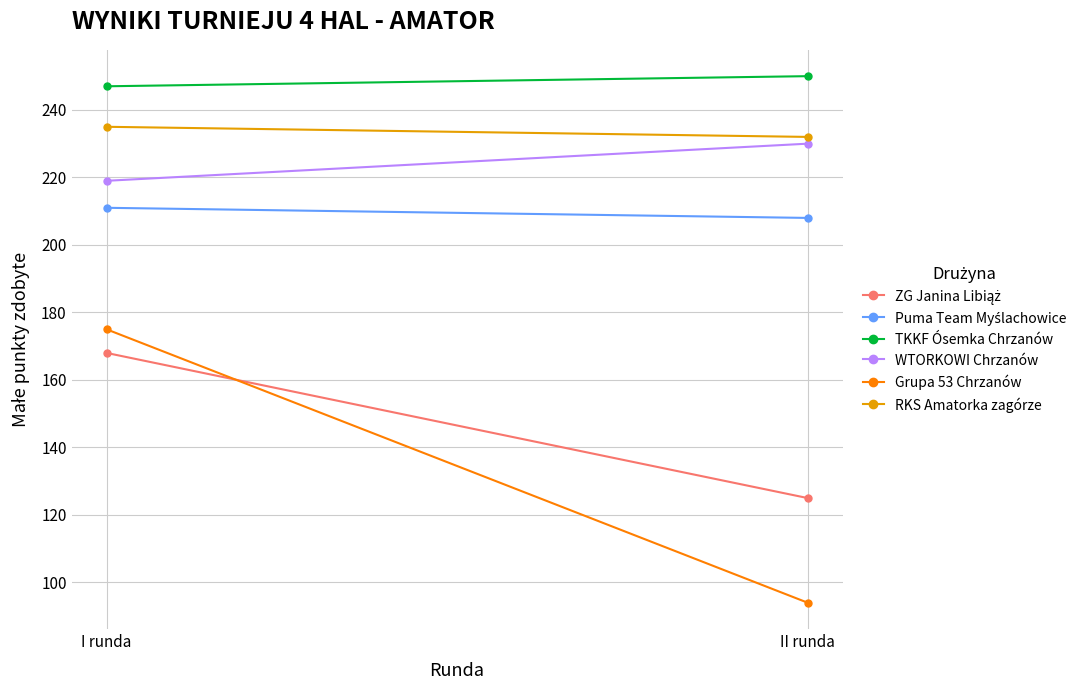

Reading left to right, list all the values displayed in this chart.

ZG Janina Libiąż: I runda=168	II runda=125
Puma Team Myślachowice: I runda=211	II runda=208
TKKF Ósemka Chrzanów: I runda=247	II runda=250
WTORKOWI Chrzanów: I runda=219	II runda=230
Grupa 53 Chrzanów: I runda=175	II runda=94
RKS Amatorka zagórze: I runda=235	II runda=232